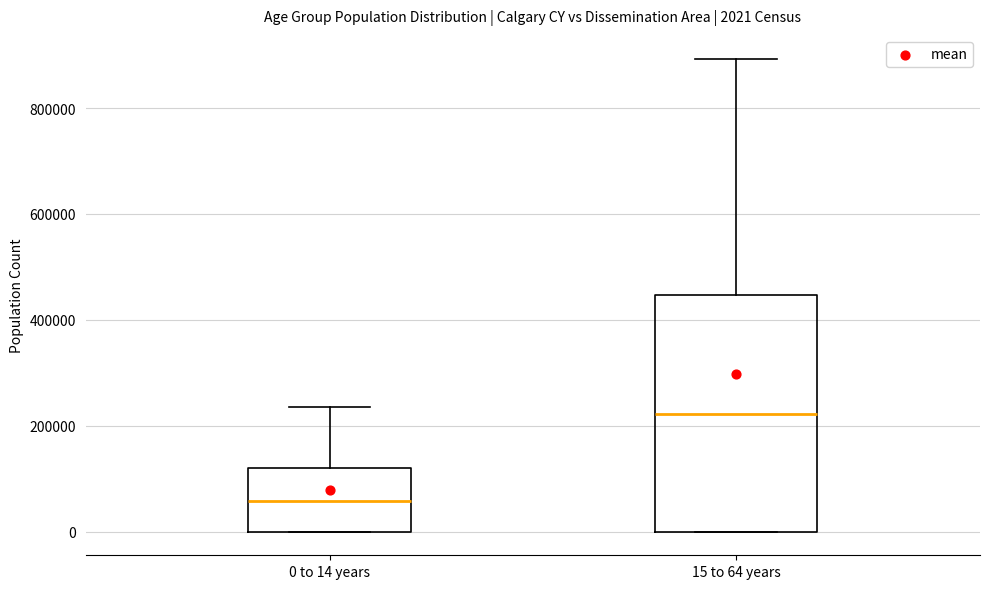

Which box is the tallest, from its lower edge to its upper edge?

15 to 64 years